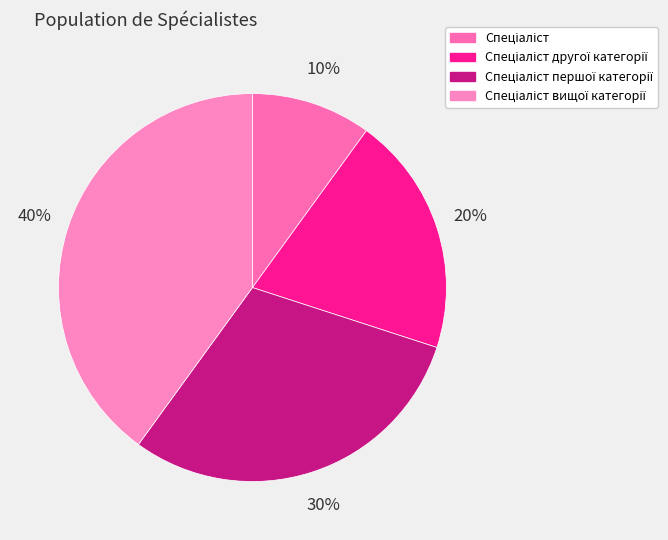

What percentage is NOT represented by Спеціаліст?

90.0%